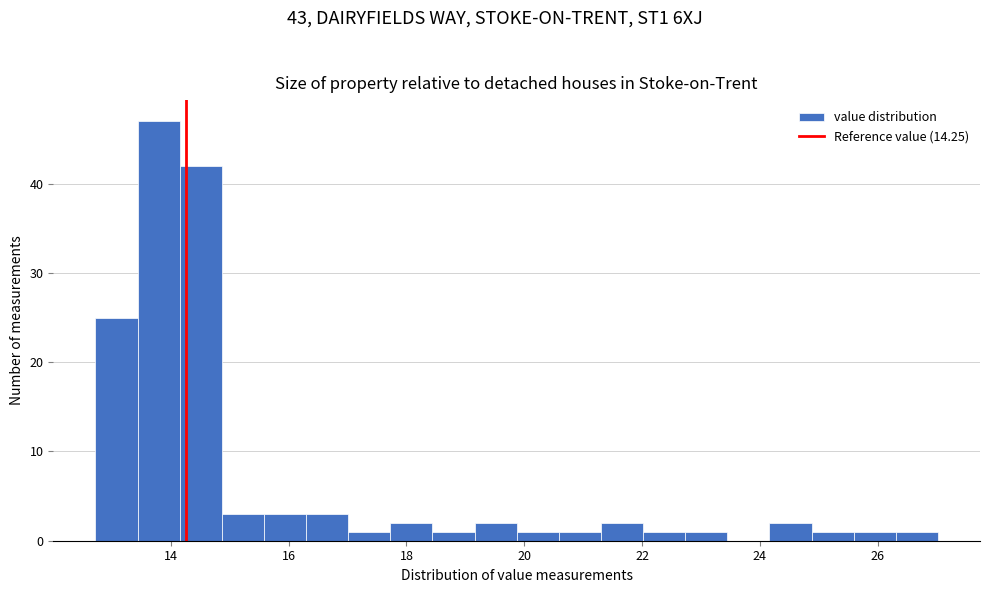

Around what value on the x-axis is the tallest bar? Give the approximate position of its centre, as read against the axis.

13.8